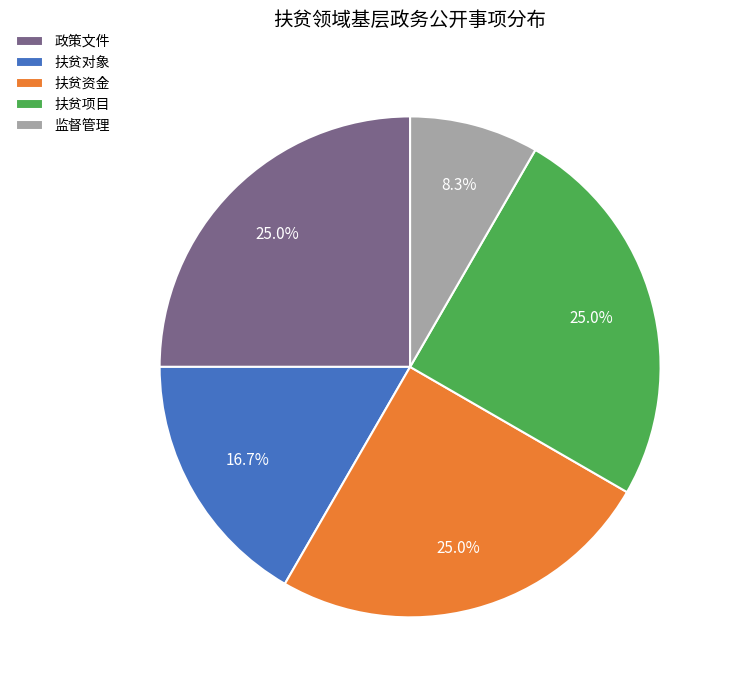

How many segments does this pie chart have?

5